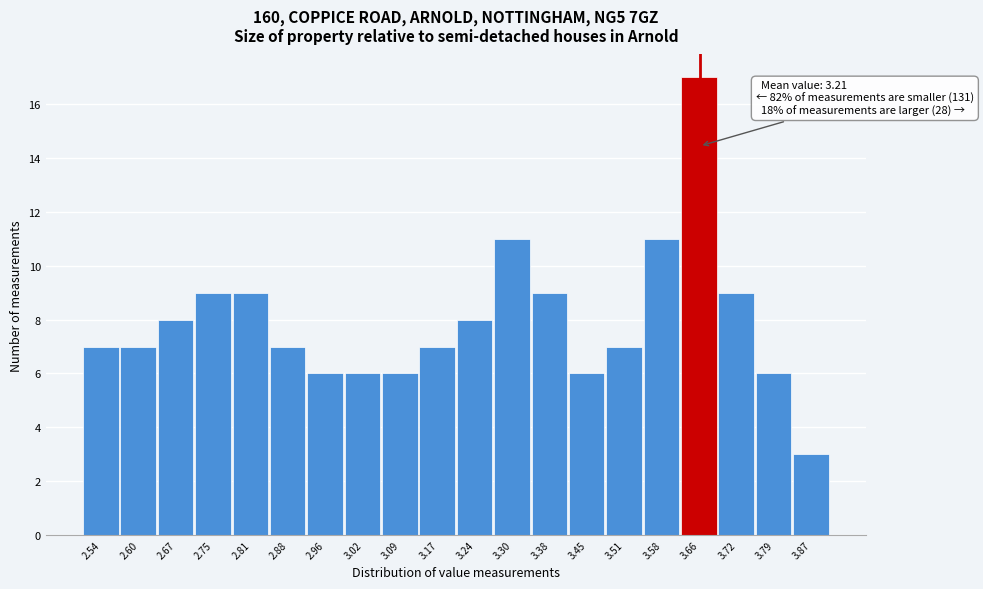

Which range on the x-axis has the tallest bar?

3.62 to 3.69